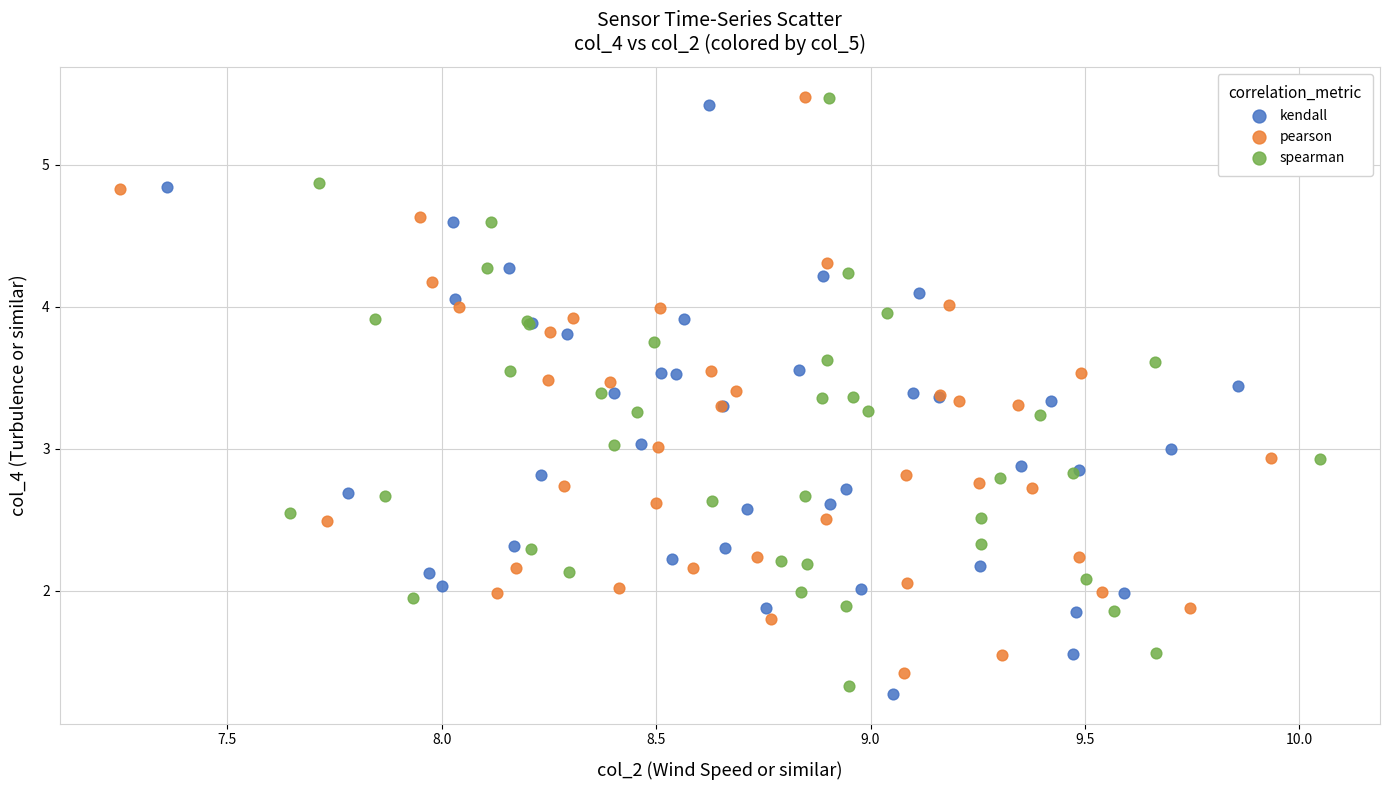

Which series has the widest spread of Y values?

kendall